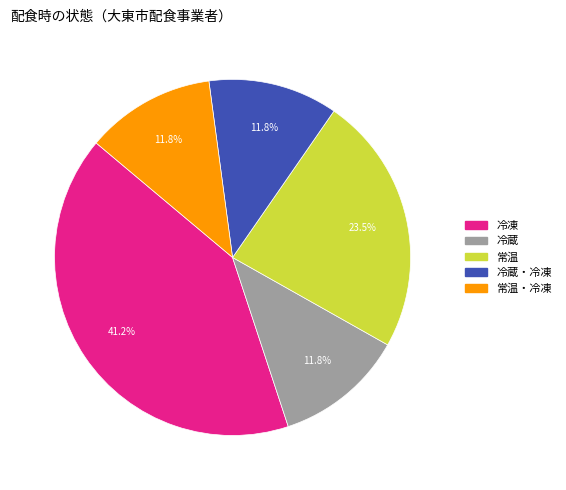

Is there any slice that represents more than half of the pie?

No